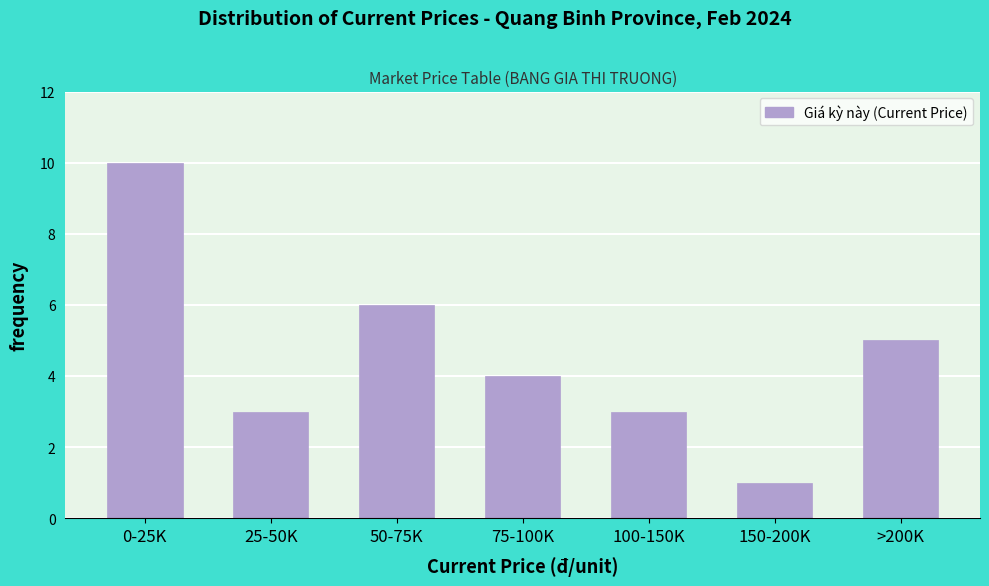

Reading right to left, list all the values displayed in this chart.

>200K=5	150-200K=1	100-150K=3	75-100K=4	50-75K=6	25-50K=3	0-25K=10